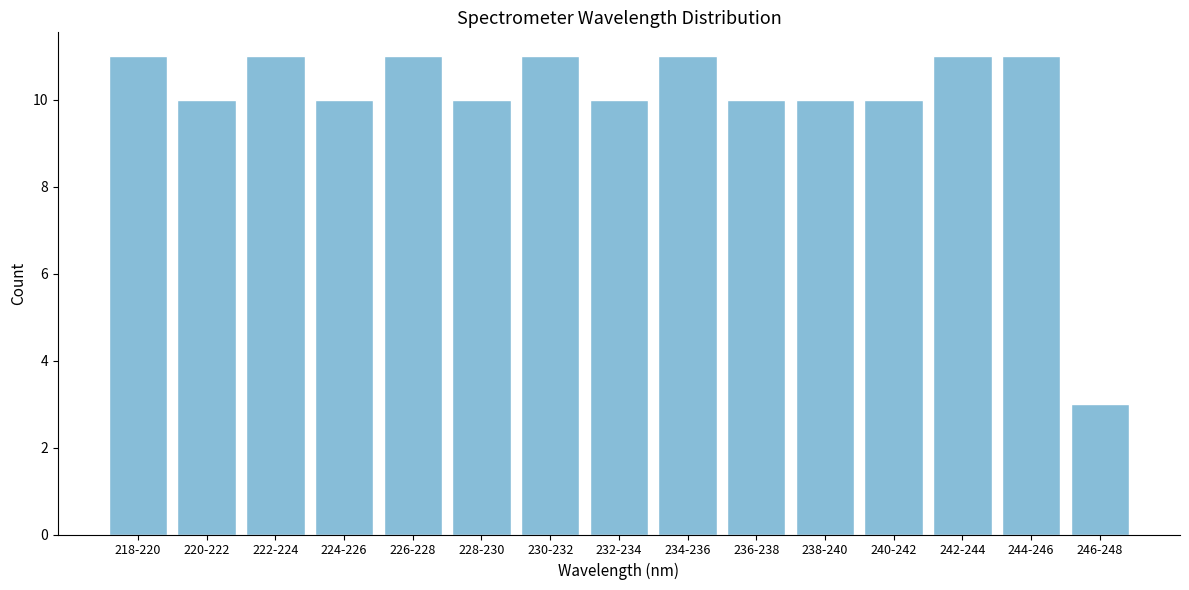

Reading right to left, what are all the values shown in this chart?

246-248=3	244-246=11	242-244=11	240-242=10	238-240=10	236-238=10	234-236=11	232-234=10	230-232=11	228-230=10	226-228=11	224-226=10	222-224=11	220-222=10	218-220=11